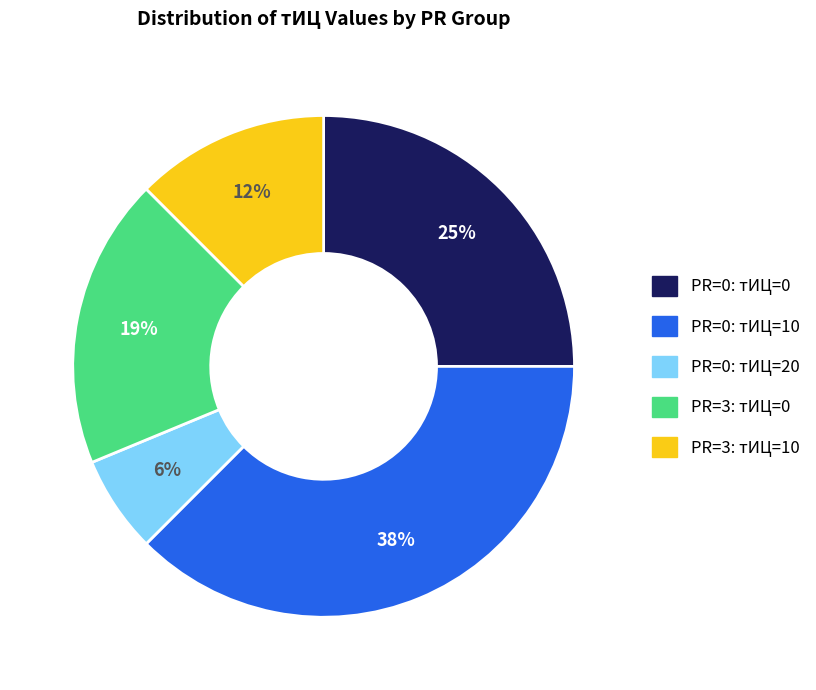

The PR=3: тИЦ=0 slice represents 4% of the pie. True or false?

False